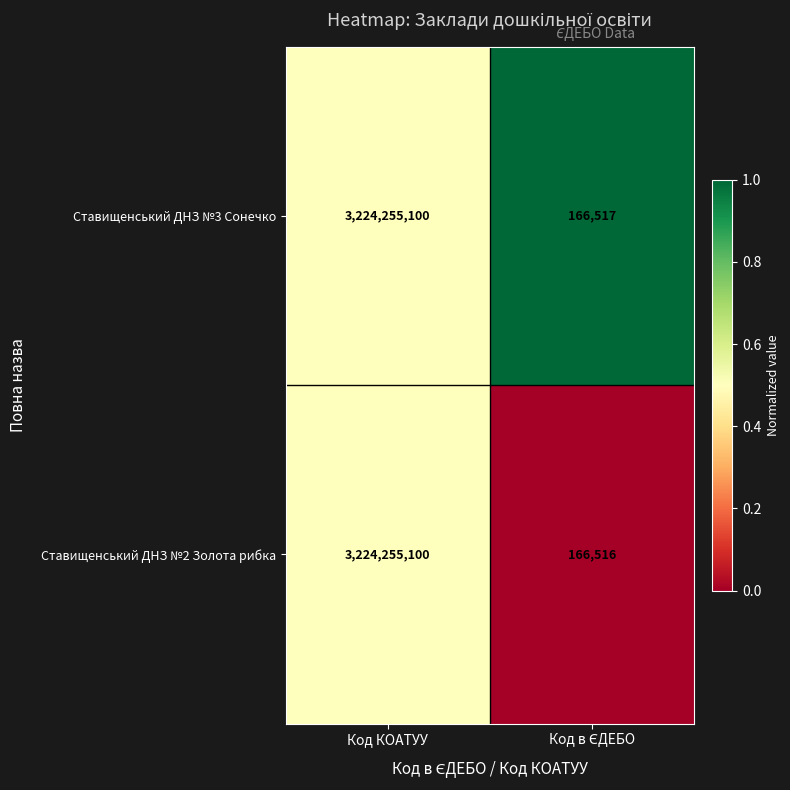

Which series has the largest total across all categories?

Ставищенський ДНЗ №3 Сонечко